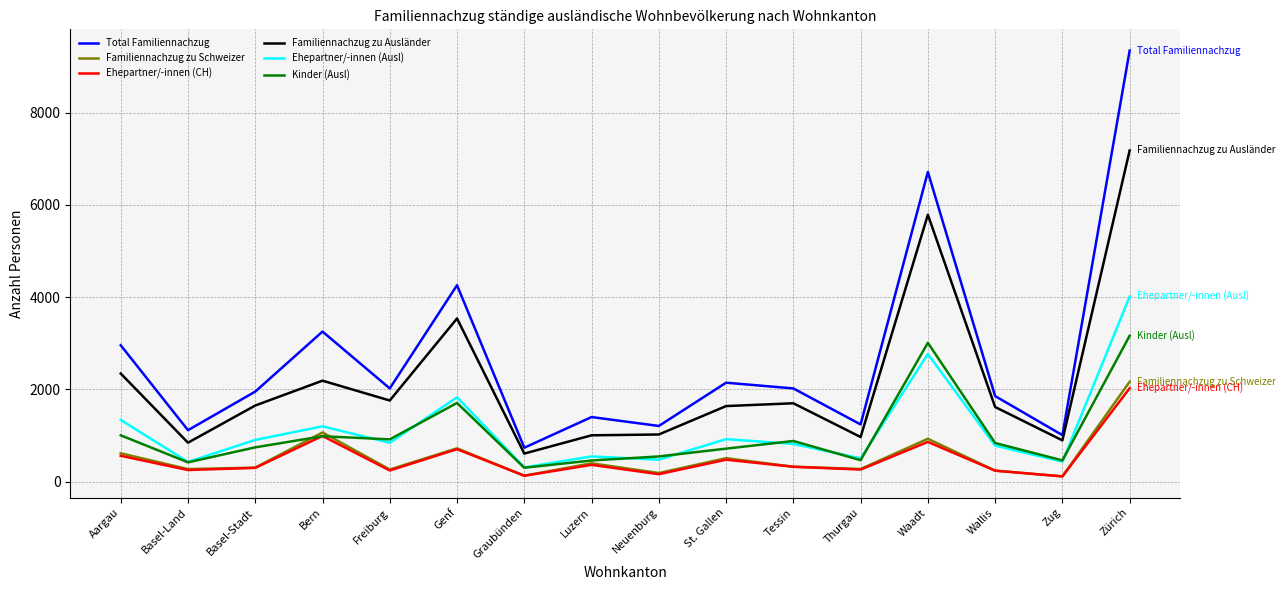

True or false: Familiennachzug zu Ausländer and Ehepartner/-innen (CH) intersect in this chart.

False